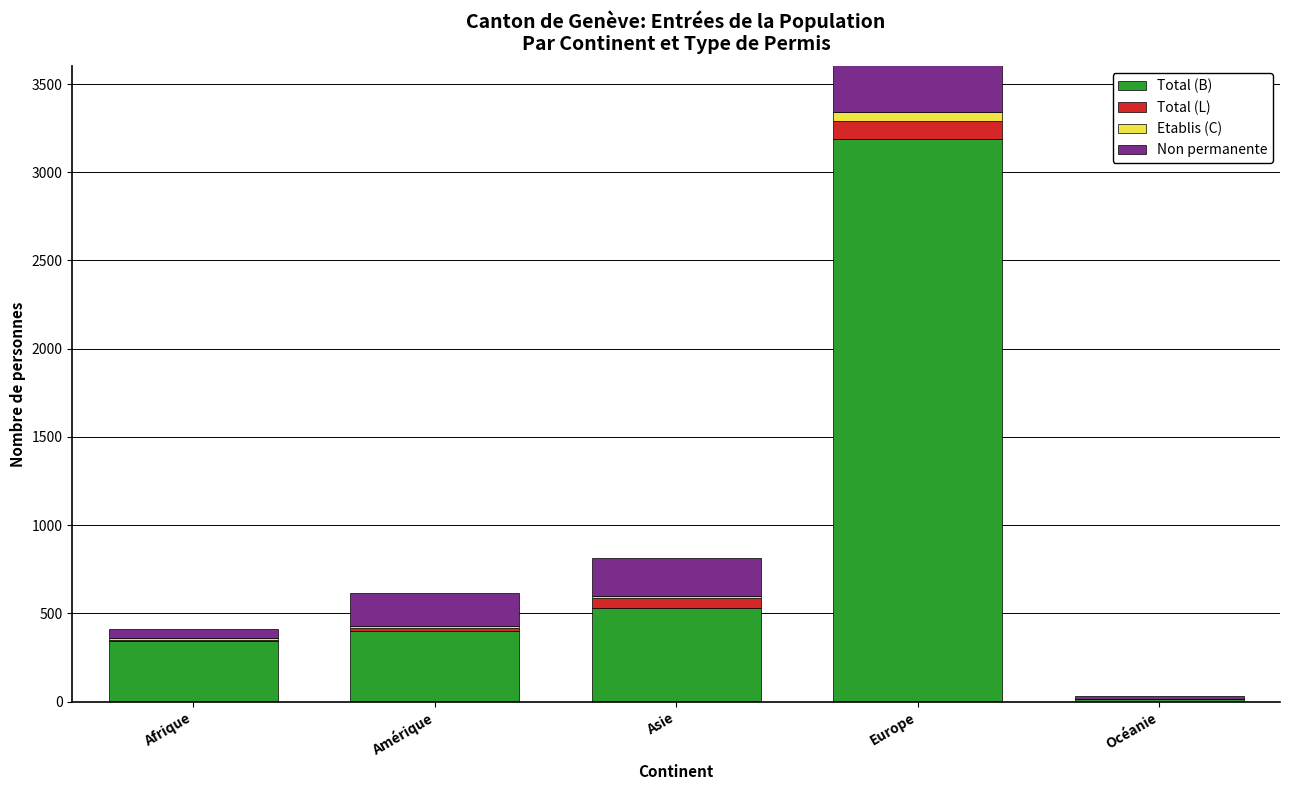

How many bars are there in each group?

4